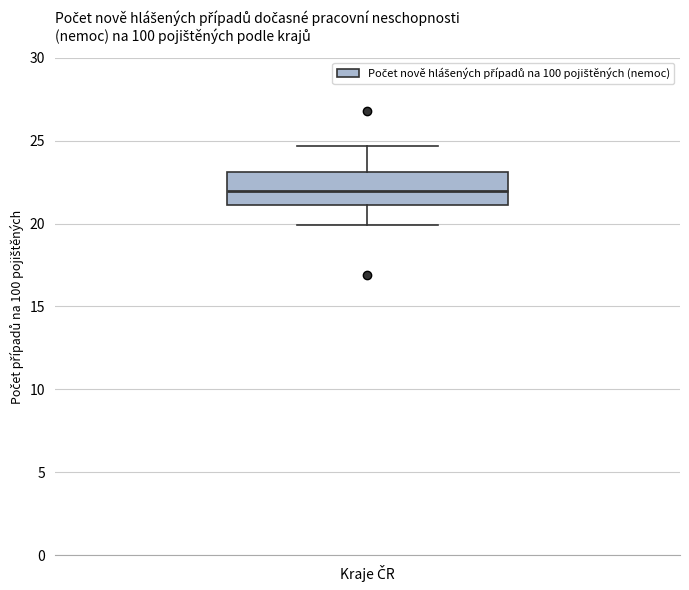

Read this box plot against the y-axis: the position of the median line, the range covered by the box, and the ends of both whiskers. The values are not printed on the chart, so give them approximately, as read against the axis.

median 22.0, box 21.0 to 23.0, whiskers 20.0 to 24.5